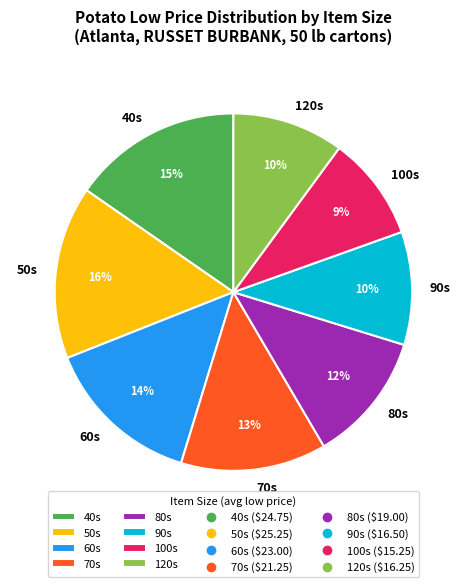

True or false: 80s accounts for 1% of the total.

False